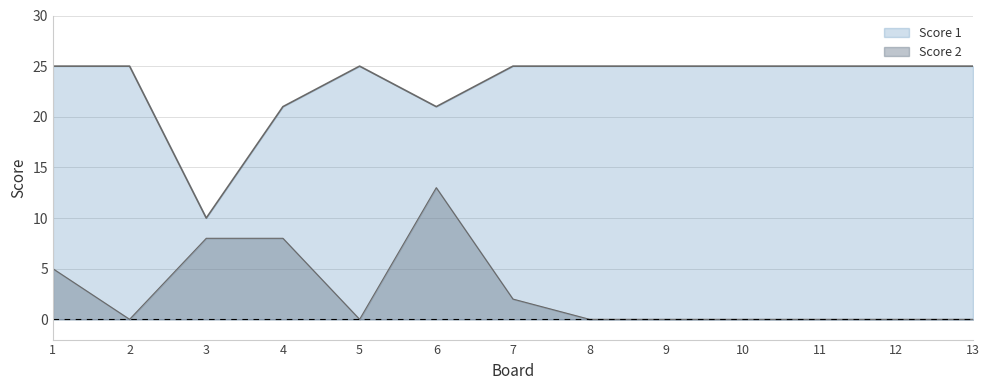

Which series has the largest range (max minus min)?

Score 1